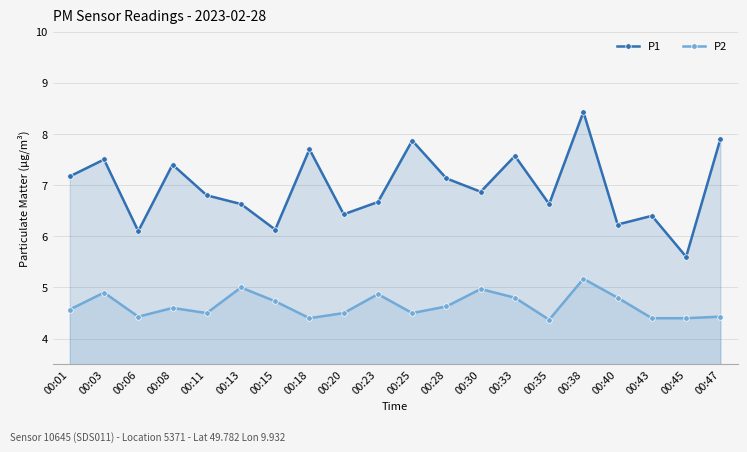

True or false: P1 and P2 intersect in this chart.

False